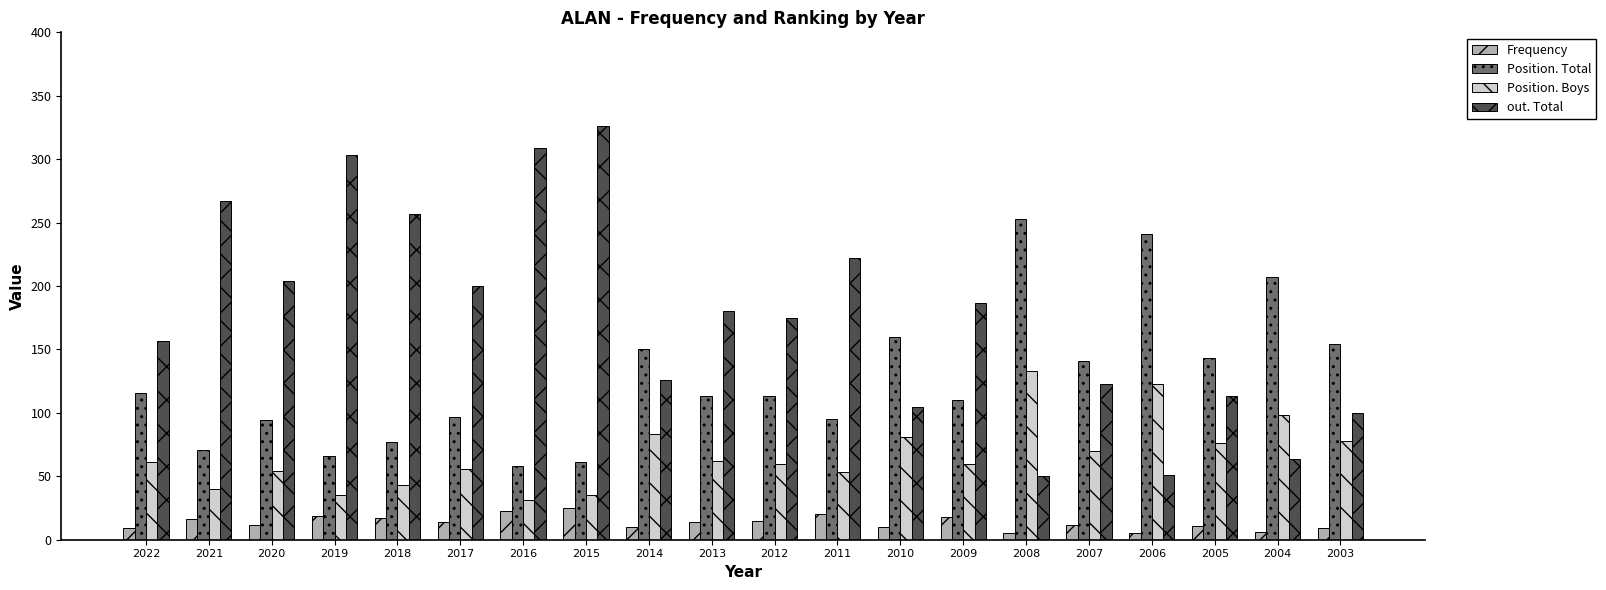

How many bars are there in total?

80